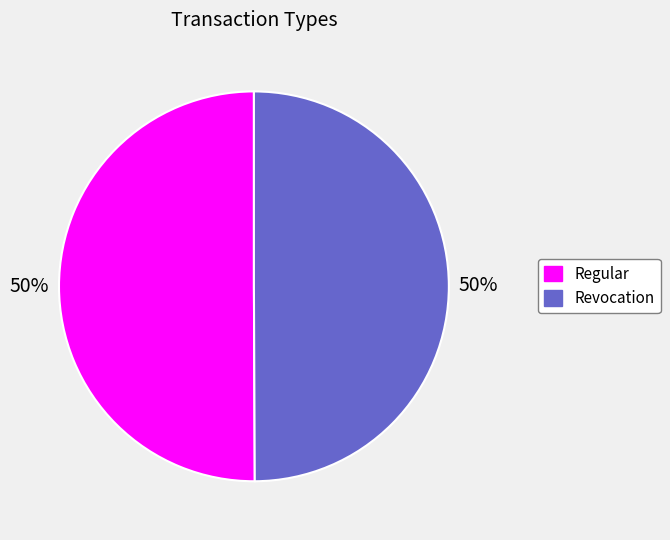

What percentage is the Revocation slice, to the nearest percent?

50%